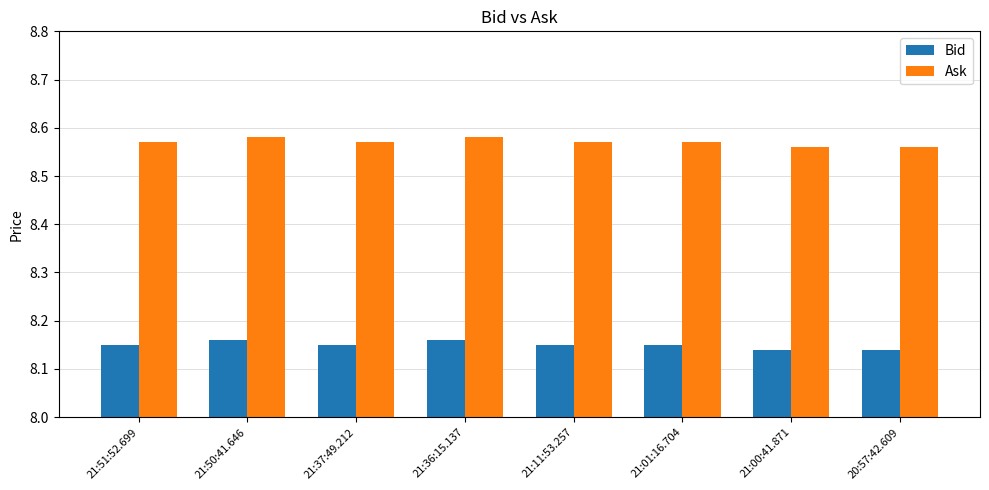

Is it true that Ask equals 2.6 at 21:11:53.257?

False